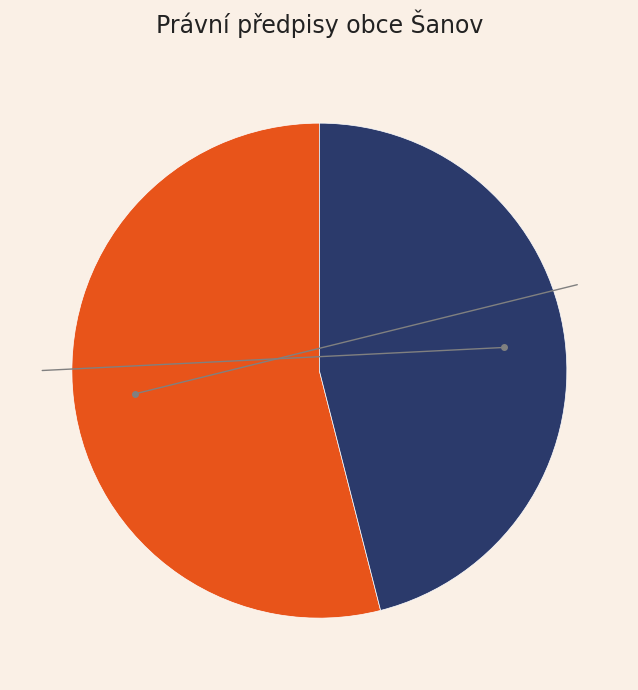

Is it true that 1/2023 is 46% of the pie?

True